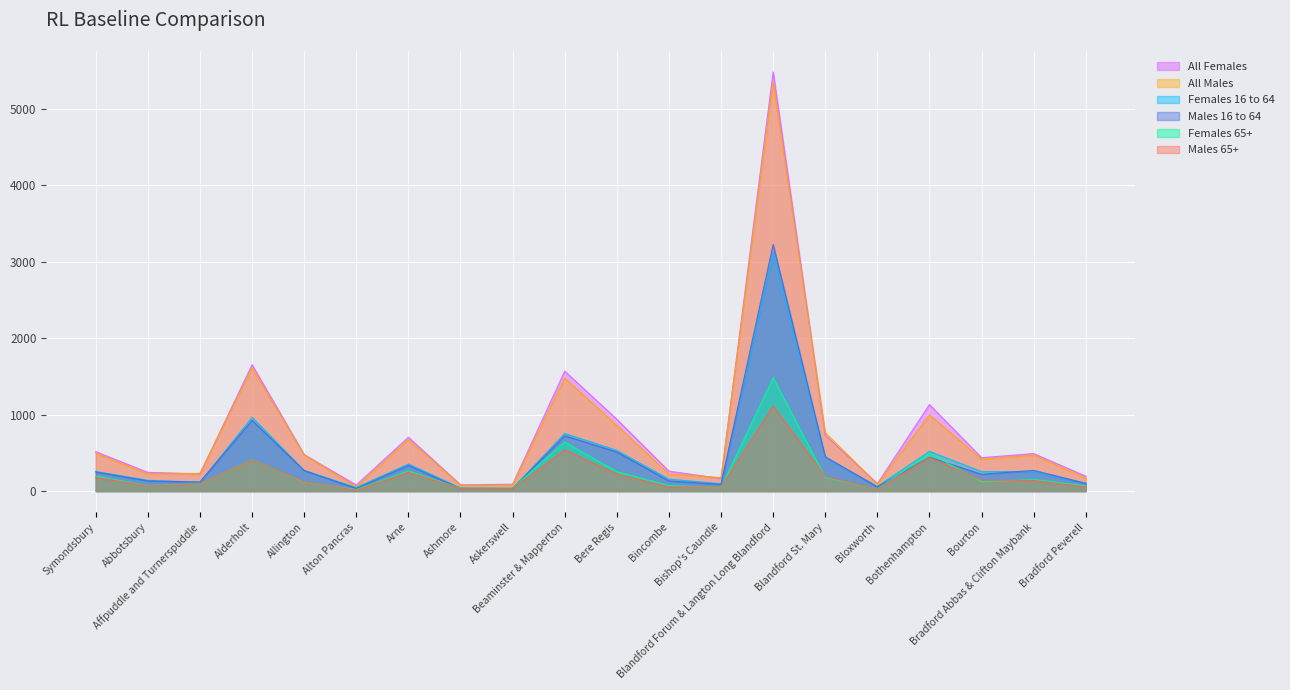

Reading left to right, what are all the values shown in this chart?

All Females: Symondsbury=516	Abbotsbury=245	Affpuddle and Turnerspuddle=226	Alderholt=1653	Allington=477	Alton Pancras=80	Arne=705	Ashmore=82	Askerswell=90	Beaminster & Mapperton=1569	Bere Regis=940	Bincombe=261	Bishop's Caundle=164	Blandford Forum & Langton Long Blandford=5482	Blandford St. Mary=730	Bloxworth=98	Bothenhampton=1132	Bourton=437	Bradford Abbas & Clifton Maybank=491	Bradford Peverell=195
All Males: Symondsbury=495	Abbotsbury=223	Affpuddle and Turnerspuddle=232	Alderholt=1609	Allington=476	Alton Pancras=53	Arne=673	Ashmore=77	Askerswell=77	Beaminster & Mapperton=1477	Bere Regis=859	Bincombe=223	Bishop's Caundle=177	Blandford Forum & Langton Long Blandford=5342	Blandford St. Mary=766	Bloxworth=90	Bothenhampton=996	Bourton=415	Bradford Abbas & Clifton Maybank=470	Bradford Peverell=169
Females 16 to 64: Symondsbury=257	Abbotsbury=141	Affpuddle and Turnerspuddle=114	Alderholt=965	Allington=270	Alton Pancras=47	Arne=355	Ashmore=42	Askerswell=36	Beaminster & Mapperton=754	Bere Regis=533	Bincombe=156	Bishop's Caundle=97	Blandford Forum & Langton Long Blandford=3119	Blandford St. Mary=440	Bloxworth=61	Bothenhampton=520	Bourton=255	Bradford Abbas & Clifton Maybank=255	Bradford Peverell=102
Males 16 to 64: Symondsbury=250	Abbotsbury=133	Affpuddle and Turnerspuddle=119	Alderholt=925	Allington=269	Alton Pancras=34	Arne=336	Ashmore=33	Askerswell=34	Beaminster & Mapperton=724	Bere Regis=511	Bincombe=132	Bishop's Caundle=88	Blandford Forum & Langton Long Blandford=3226	Blandford St. Mary=449	Bloxworth=55	Bothenhampton=444	Bourton=219	Bradford Abbas & Clifton Maybank=271	Bradford Peverell=101
Females 65+: Symondsbury=196	Abbotsbury=73	Affpuddle and Turnerspuddle=96	Alderholt=412	Allington=118	Alton Pancras=21	Arne=263	Ashmore=38	Askerswell=40	Beaminster & Mapperton=642	Bere Regis=255	Bincombe=73	Bishop's Caundle=47	Blandford Forum & Langton Long Blandford=1482	Blandford St. Mary=179	Bloxworth=28	Bothenhampton=494	Bourton=124	Bradford Abbas & Clifton Maybank=153	Bradford Peverell=69
Males 65+: Symondsbury=178	Abbotsbury=67	Affpuddle and Turnerspuddle=95	Alderholt=409	Allington=122	Alton Pancras=13	Arne=245	Ashmore=36	Askerswell=35	Beaminster & Mapperton=539	Bere Regis=224	Bincombe=54	Bishop's Caundle=54	Blandford Forum & Langton Long Blandford=1111	Blandford St. Mary=191	Bloxworth=26	Bothenhampton=441	Bourton=142	Bradford Abbas & Clifton Maybank=139	Bradford Peverell=55